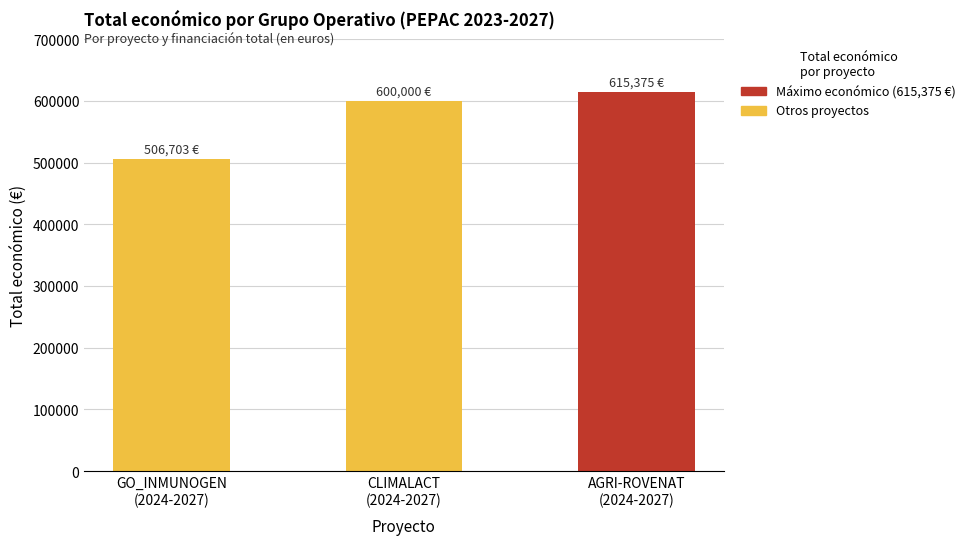

The chart shows a value of 600000 at CLIMALACT
(2024-2027). True or false?

True